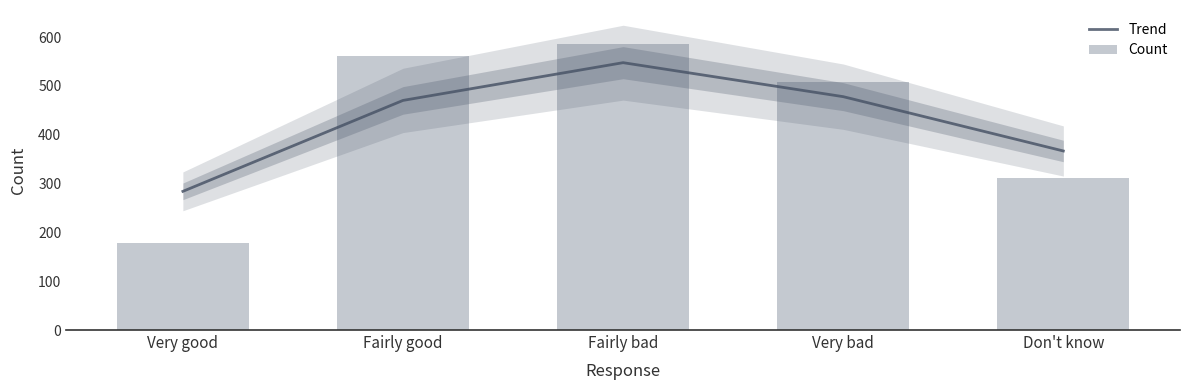

Which series has the largest range (max minus min)?

Count